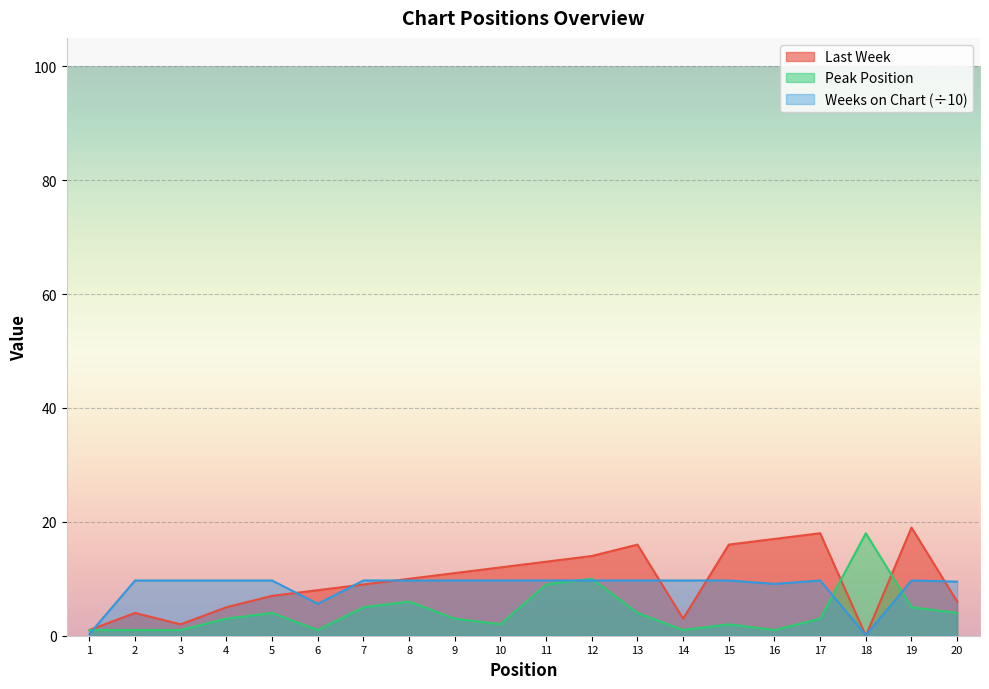

Where is Last Week nearest to the value 9?

7